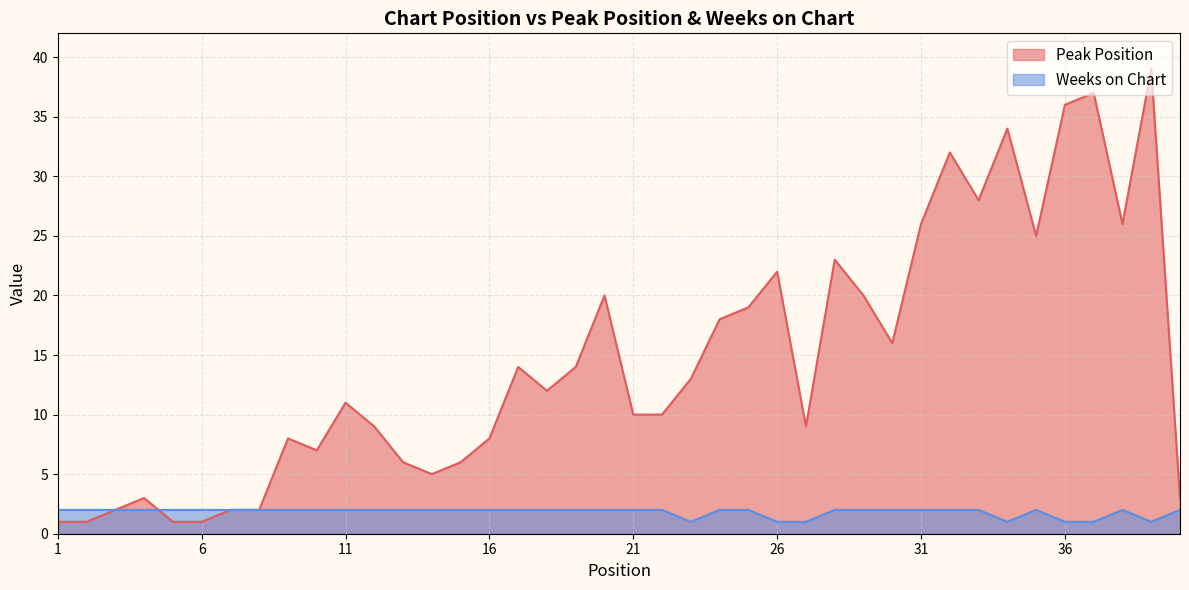

Reading left to right, what are all the values shown in this chart?

Peak Position: 1=1	2=1	3=2	4=3	5=1	6=1	7=2	8=2	9=8	10=7	11=11	12=9	13=6	14=5	15=6	16=8	17=14	18=12	19=14	20=20	21=10	22=10	23=13	24=18	25=19	26=22	27=9	28=23	29=20	30=16	31=26	32=32	33=28	34=34	35=25	36=36	37=37	38=26	39=39	40=3
Weeks on Chart: 1=2	2=2	3=2	4=2	5=2	6=2	7=2	8=2	9=2	10=2	11=2	12=2	13=2	14=2	15=2	16=2	17=2	18=2	19=2	20=2	21=2	22=2	23=1	24=2	25=2	26=1	27=1	28=2	29=2	30=2	31=2	32=2	33=2	34=1	35=2	36=1	37=1	38=2	39=1	40=2